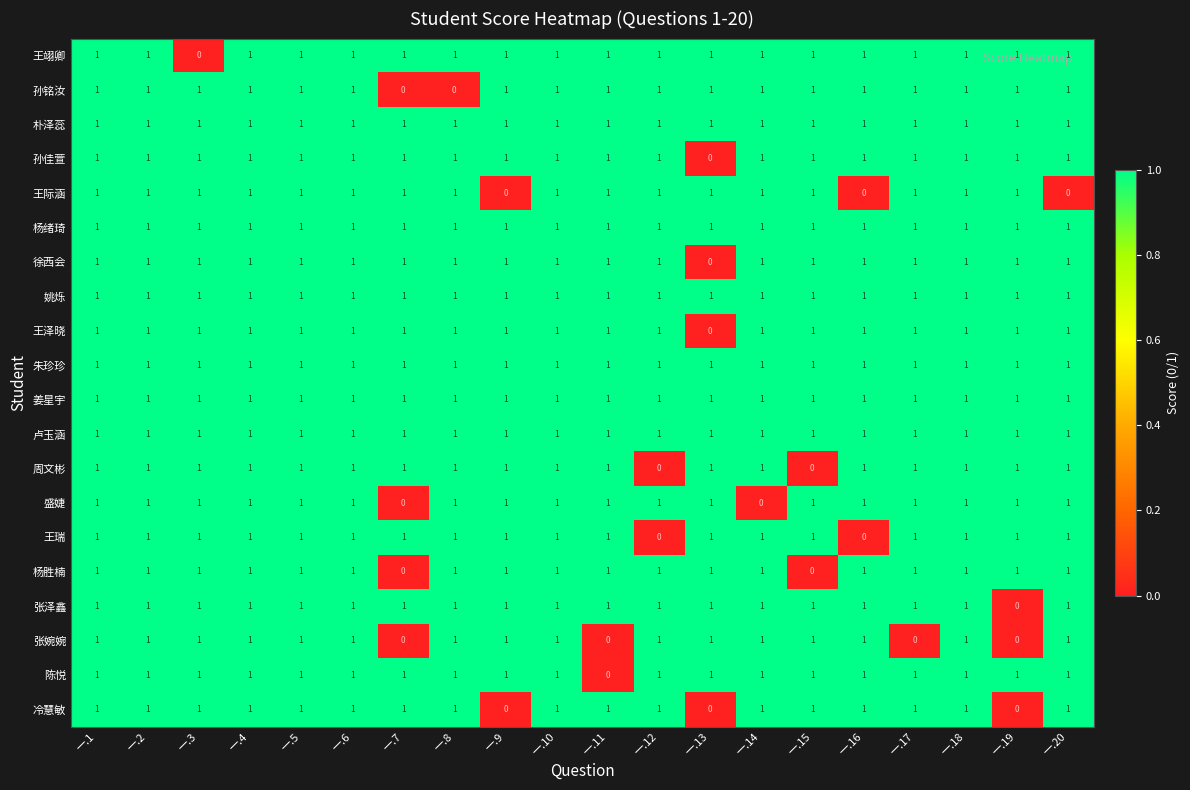

At how many categories does at least one series exceed 0?

20